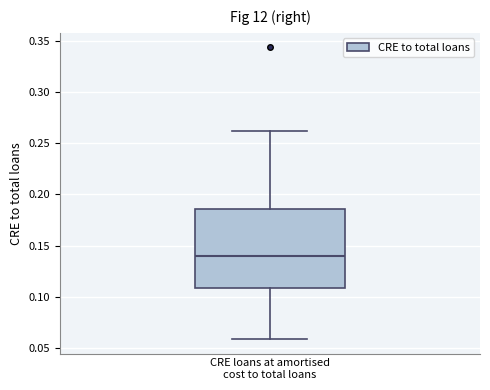

Where does the upper whisker of the box for CRE loans at amortised cost to total loans end on the y-axis? The values are not printed on the chart, so give them approximately, as read against the axis.

0.260